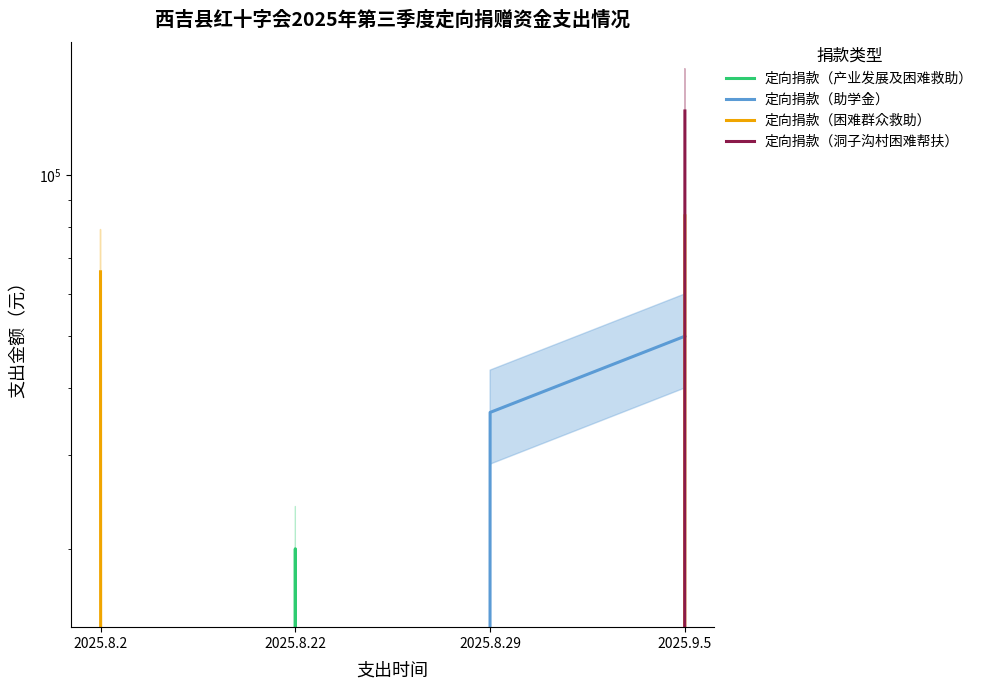

Reading left to right, transcribe all the data shown in this chart.

定向捐款（产业发展及困难救助）: 0	20000	0	0
定向捐款（助学金）: 0	0	36000	50000
定向捐款（困难群众救助）: 66000	0	0	84000
定向捐款（洞子沟村困难帮扶）: 0	0	0	132000